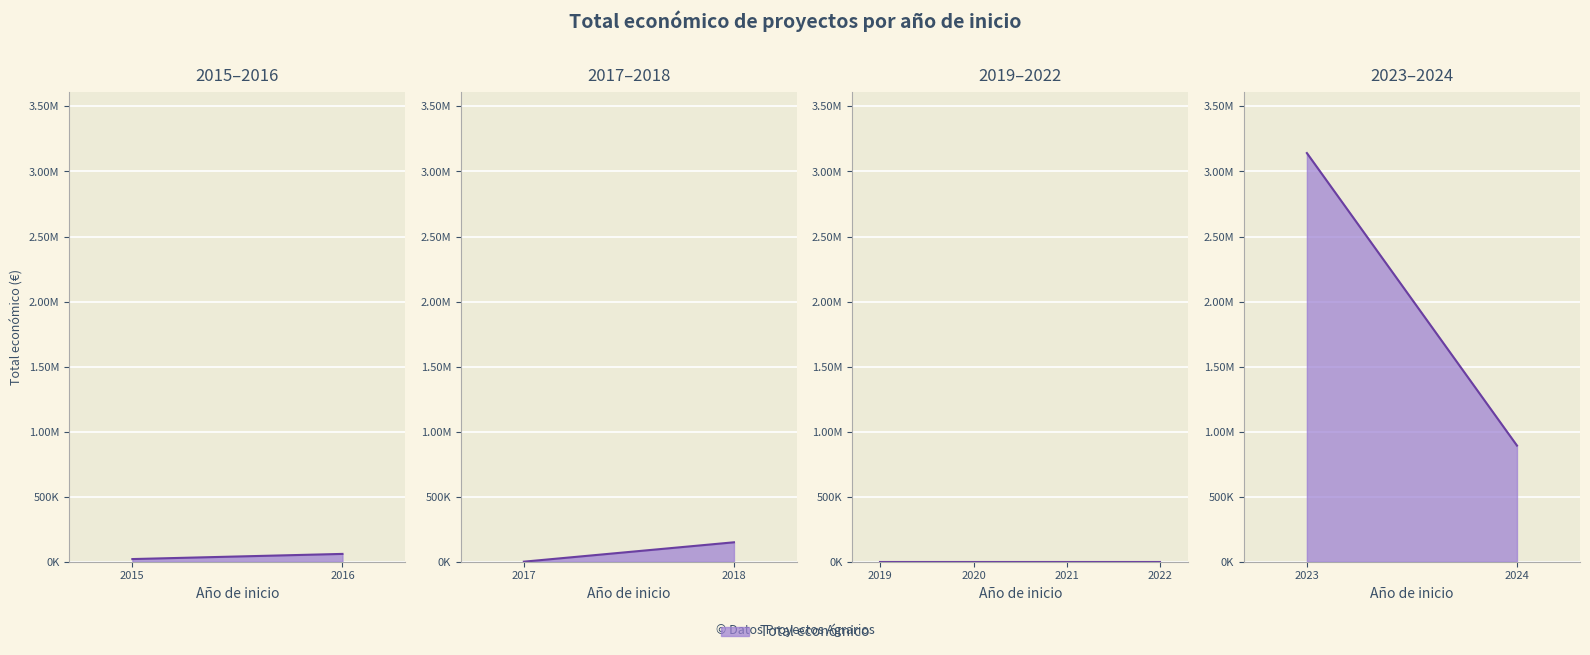

The chart shows a value of 1354836 at 2024. True or false?

False